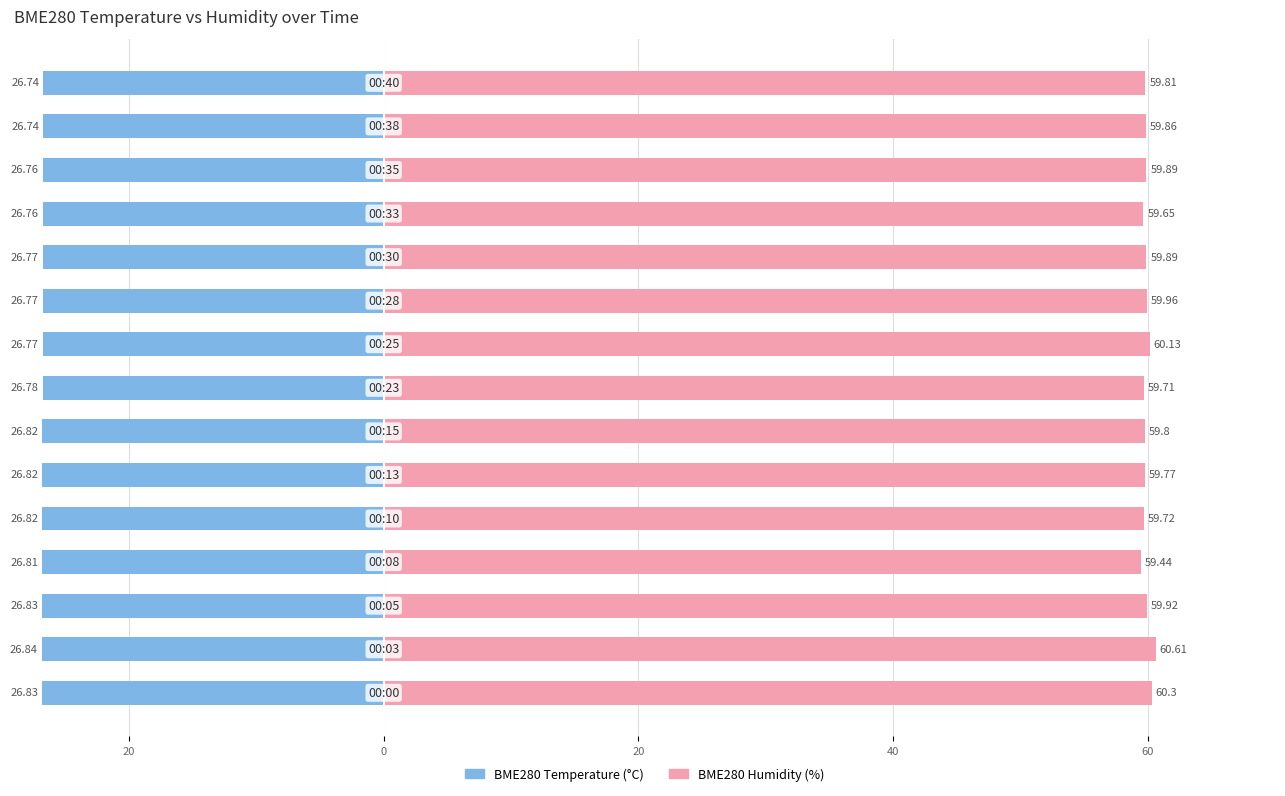

What is the difference between the BME280_humidity values at 7 and 8?

0.4